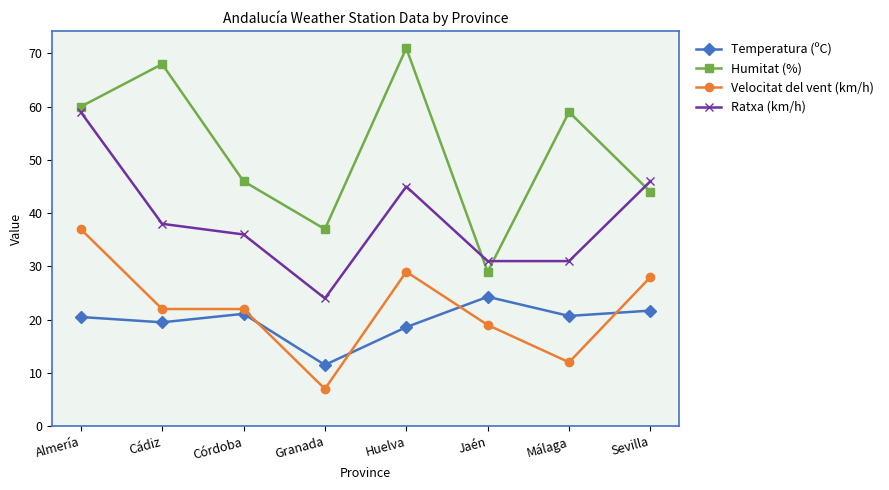

What is the total value across all series at Córdoba?

125.1